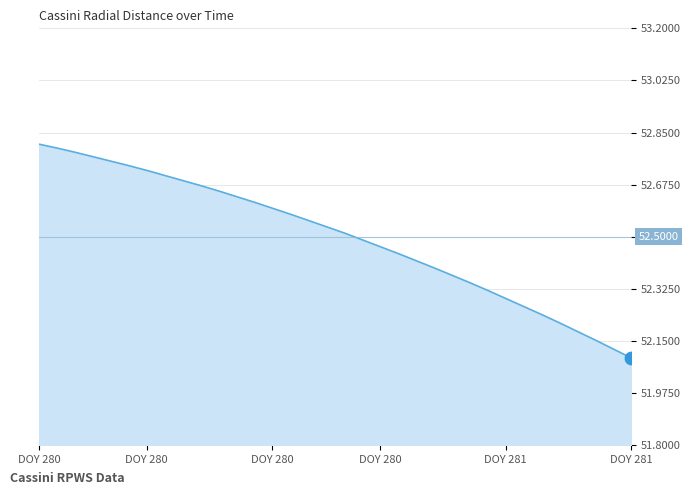

What is the difference between the maximum and minimum values?

0.7